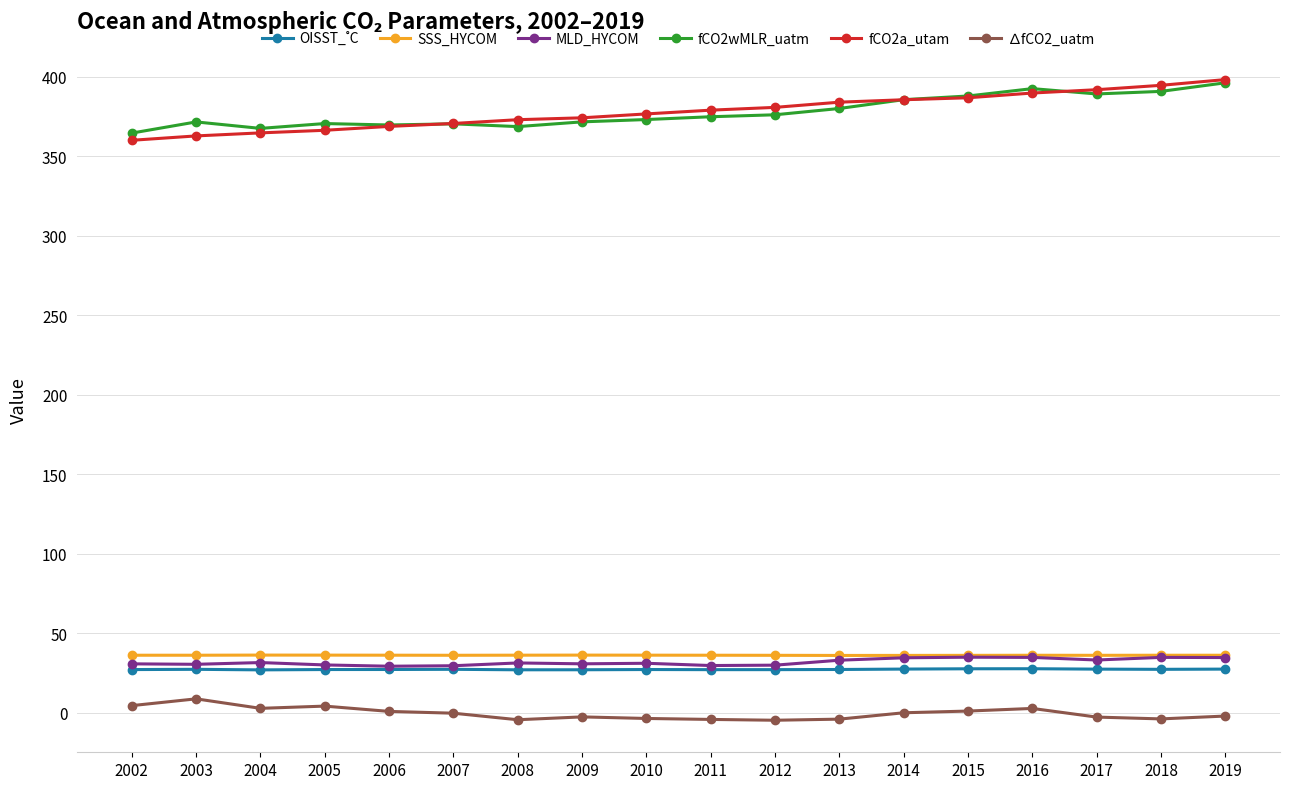

What is the maximum value shown in the chart?

398.1